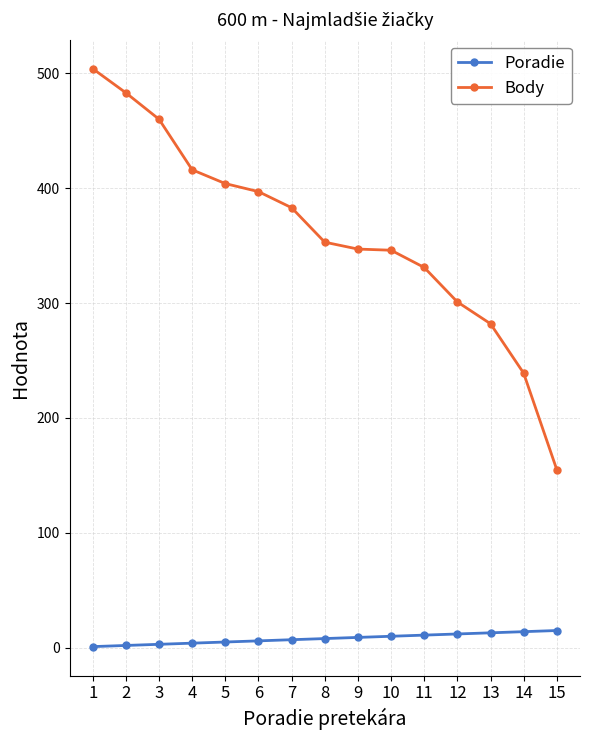

What is the average value of the Body series?

360